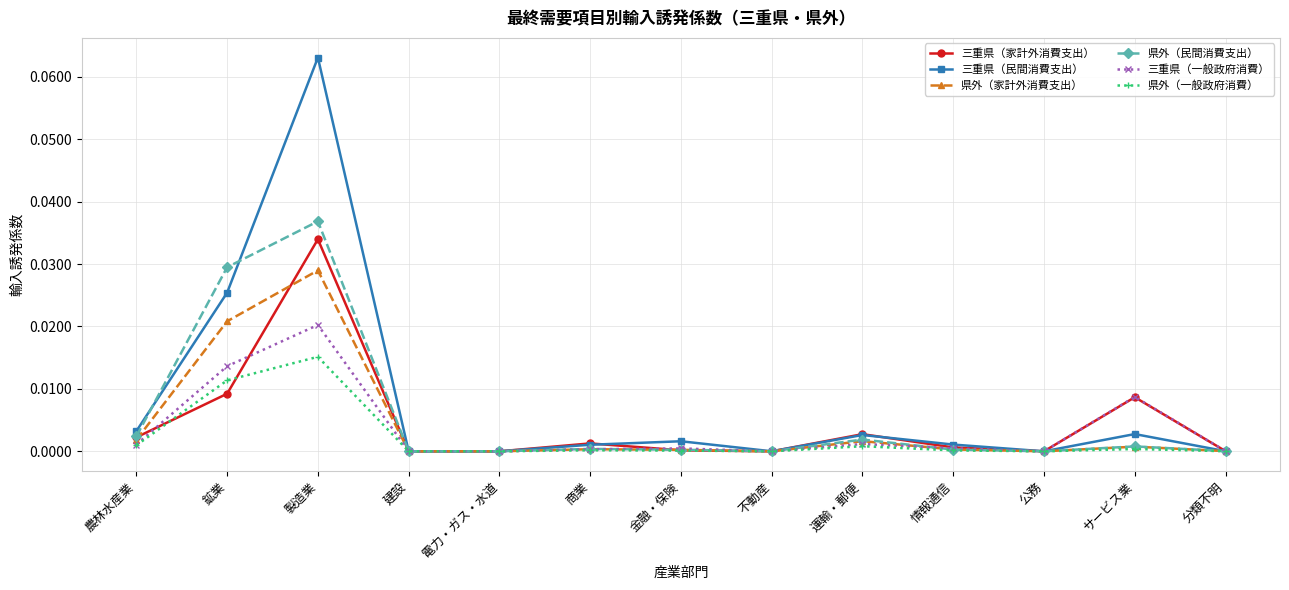

True or false: 三重県（家計外消費支出） and 三重県（一般政府消費） cross at least once.

True